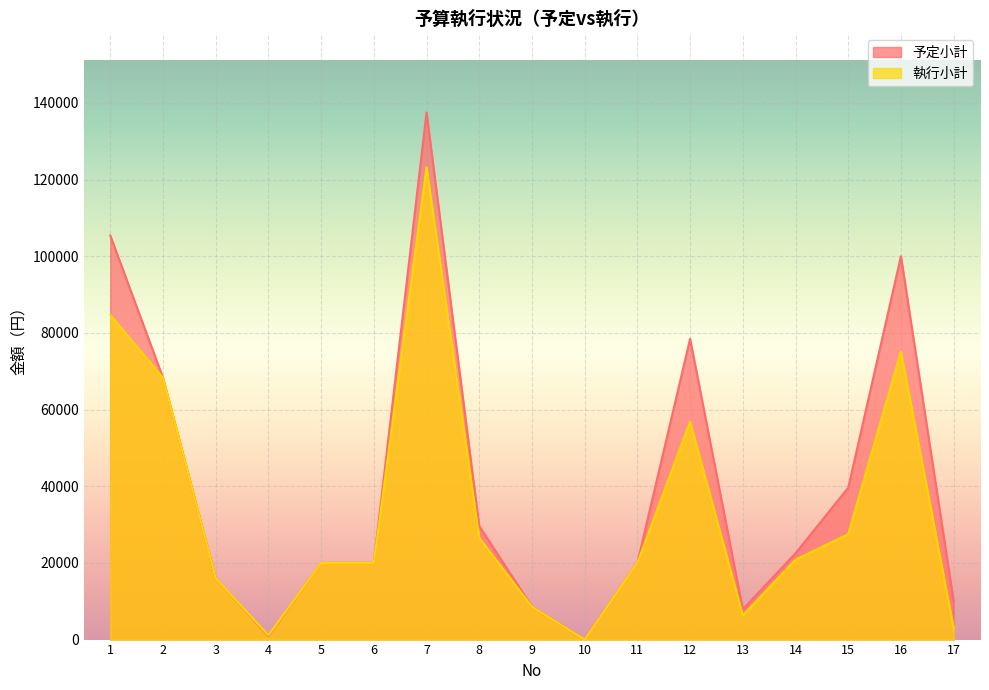

Between 4 and 8, which series saw the biggest shift?

予定小計